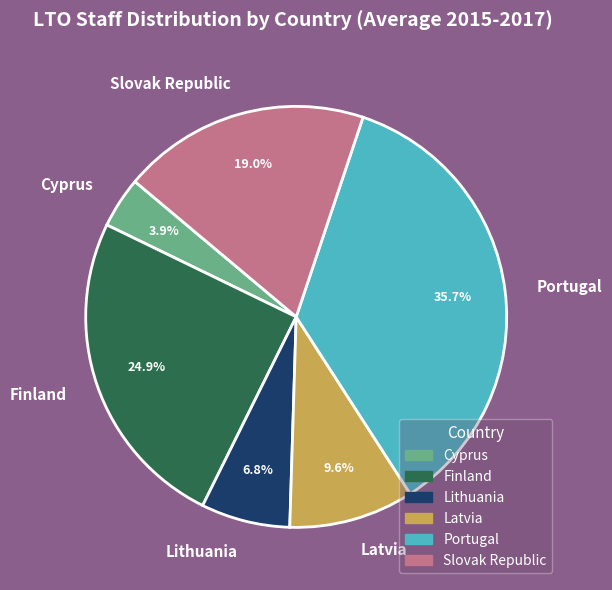

How many segments does this pie chart have?

6